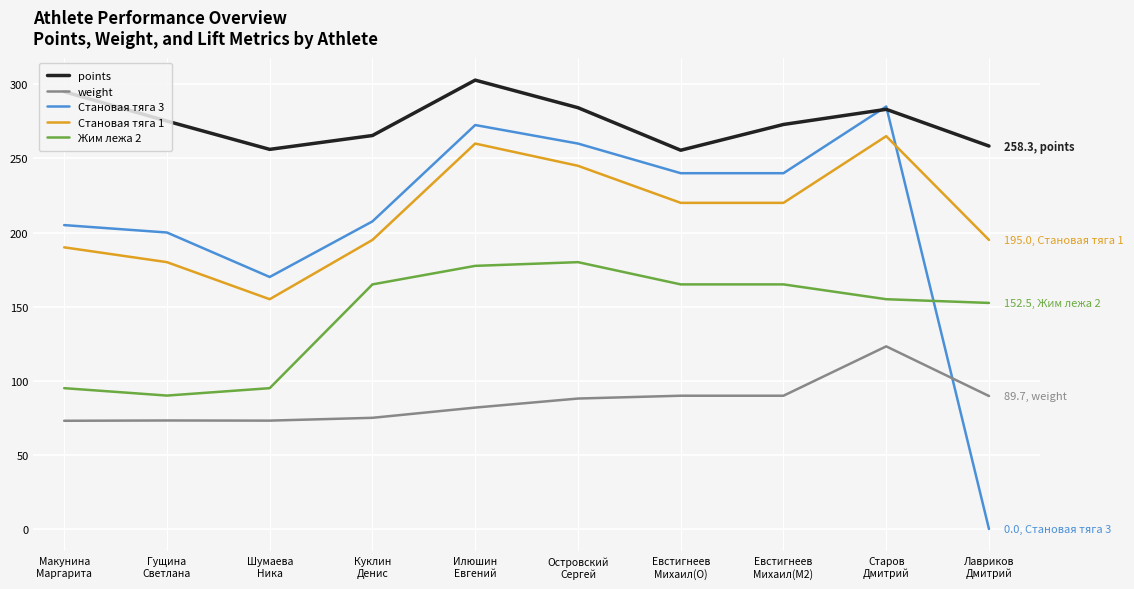

True or false: weight and points cross at least once.

False